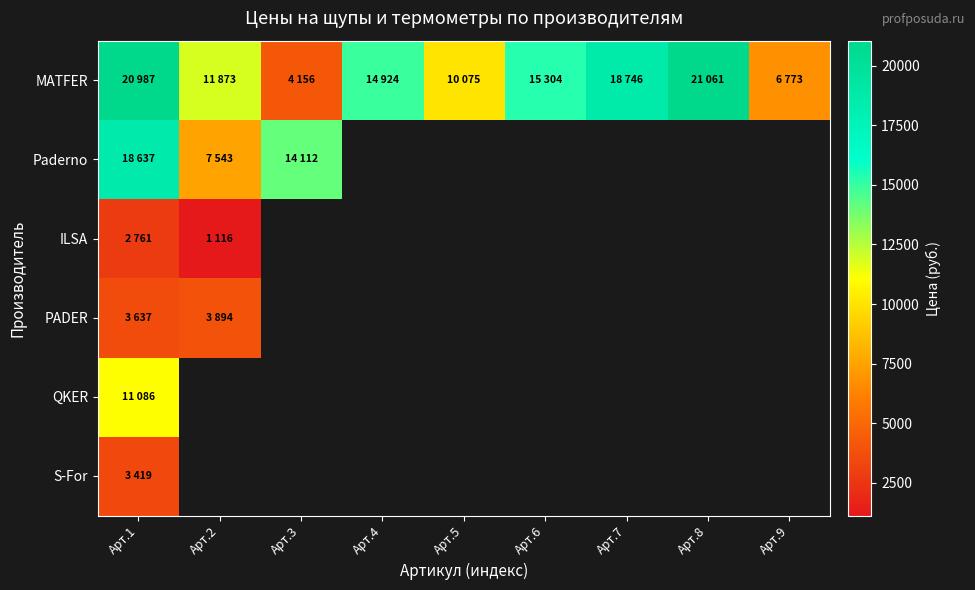

At which label is ILSA closest to 1938?

Арт.2